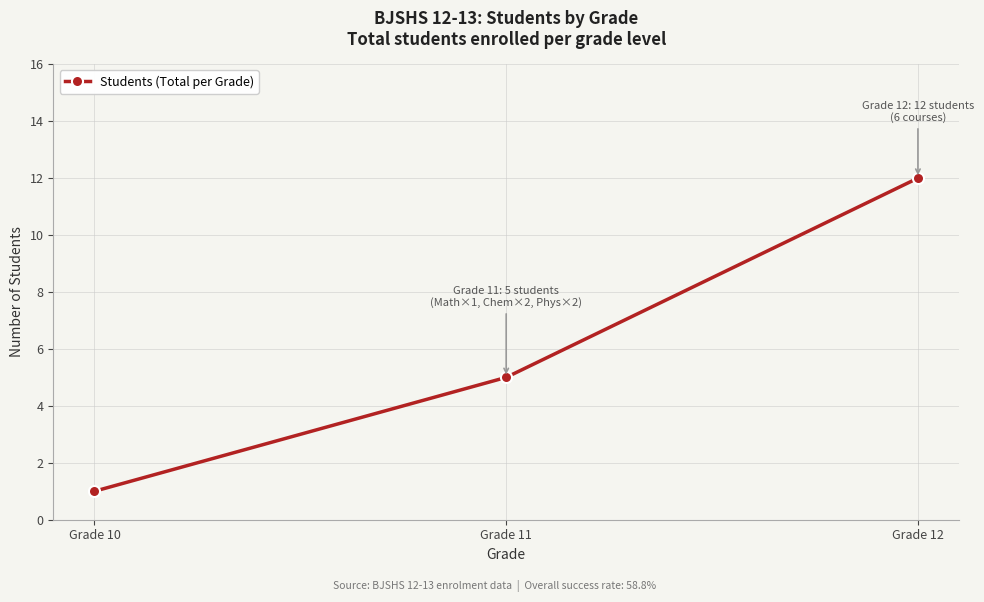

Reading left to right, what are all the values shown in this chart?

1	5	12